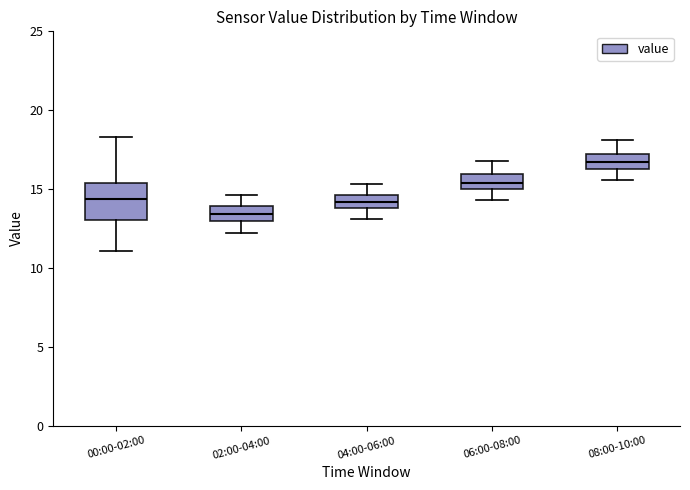

Reading left to right, read every box against the y-axis: the position of its median line, the range the box covers, and the ends of its whiskers. The values are not printed on the chart, so give them approximately, as read against the axis.

00:00-02:00: median 14.5, box 13.0 to 15.5, whiskers 11.0 to 18.5
02:00-04:00: median 13.5, box 13.0 to 14.0, whiskers 12.0 to 14.5
04:00-06:00: median 14.0 (inside the box), box 14.0 to 14.5, whiskers 13.0 to 15.5
06:00-08:00: median 15.5, box 15.0 to 16.0, whiskers 14.5 to 17.0
08:00-10:00: median 16.5 (inside the box), box 16.5 to 17.0, whiskers 15.5 to 18.0